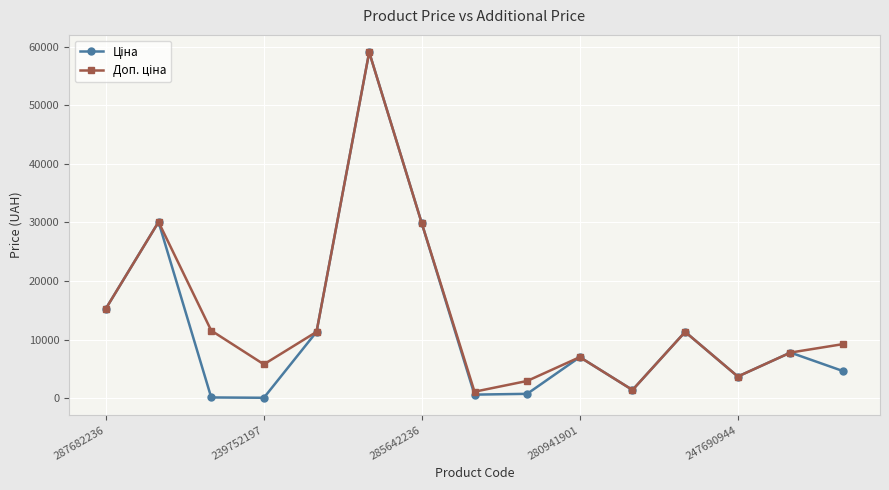

How many categories are shown in the chart?

15